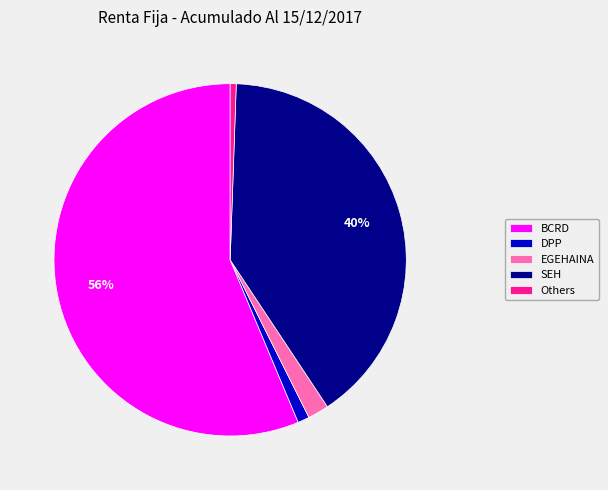

Is the sum of Others and EGEHAINA greater than half?

No